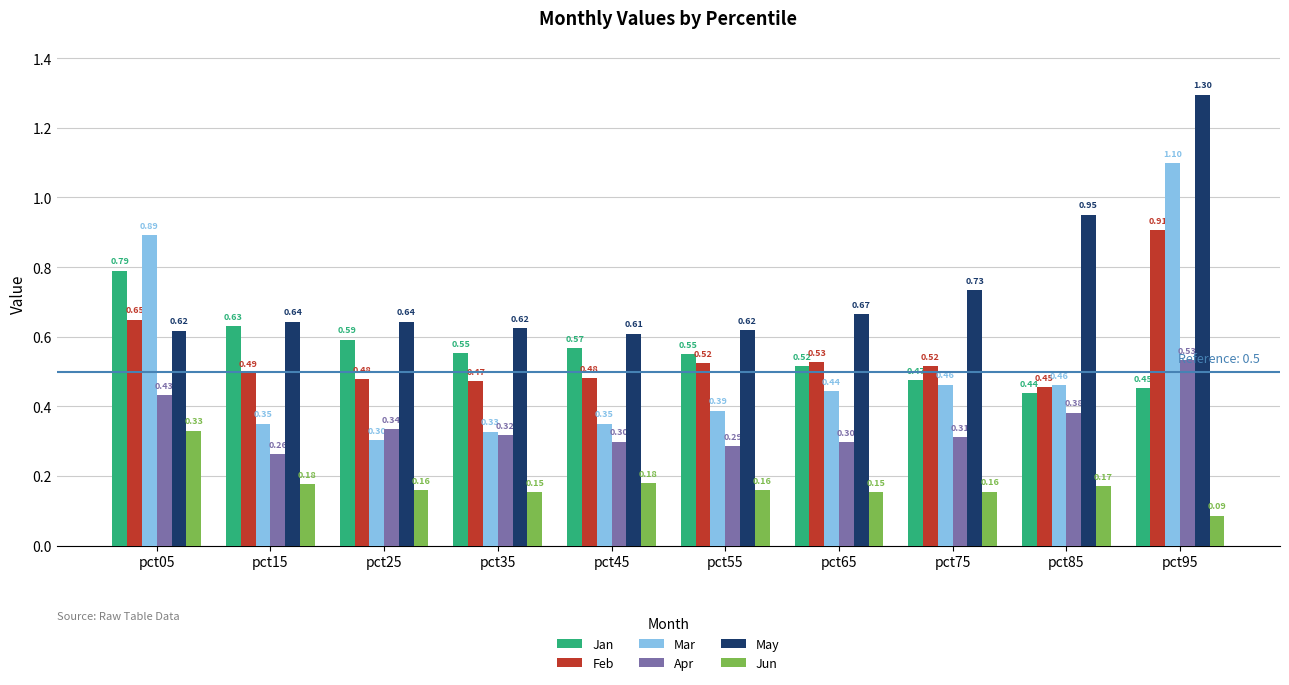

What are all the series names shown in the legend?

Jan, Feb, Mar, Apr, May, Jun